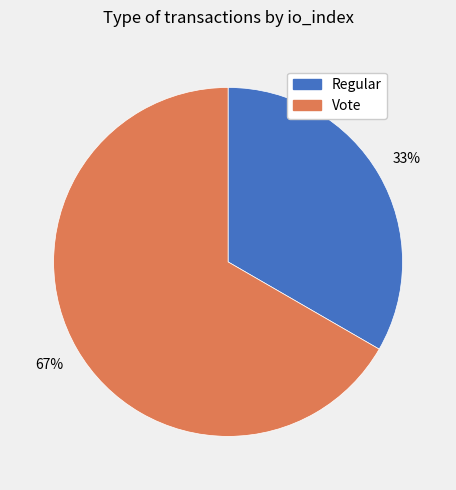

Is it true that Vote is 67% of the pie?

True